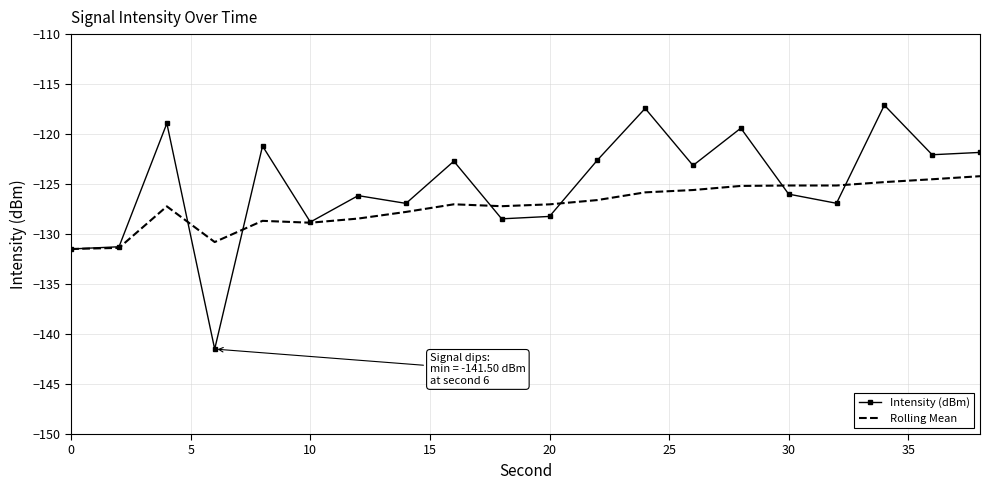

Which series has the largest total across all categories?

Intensity (dBm)